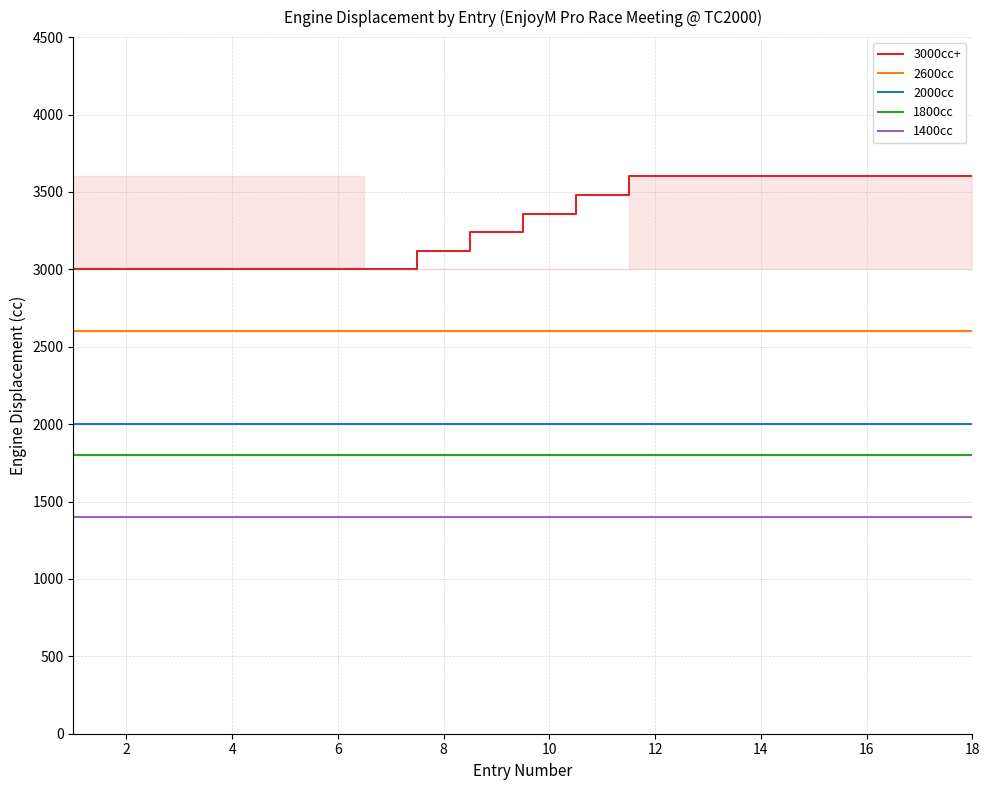

Does the chart have visible grid lines?

Yes